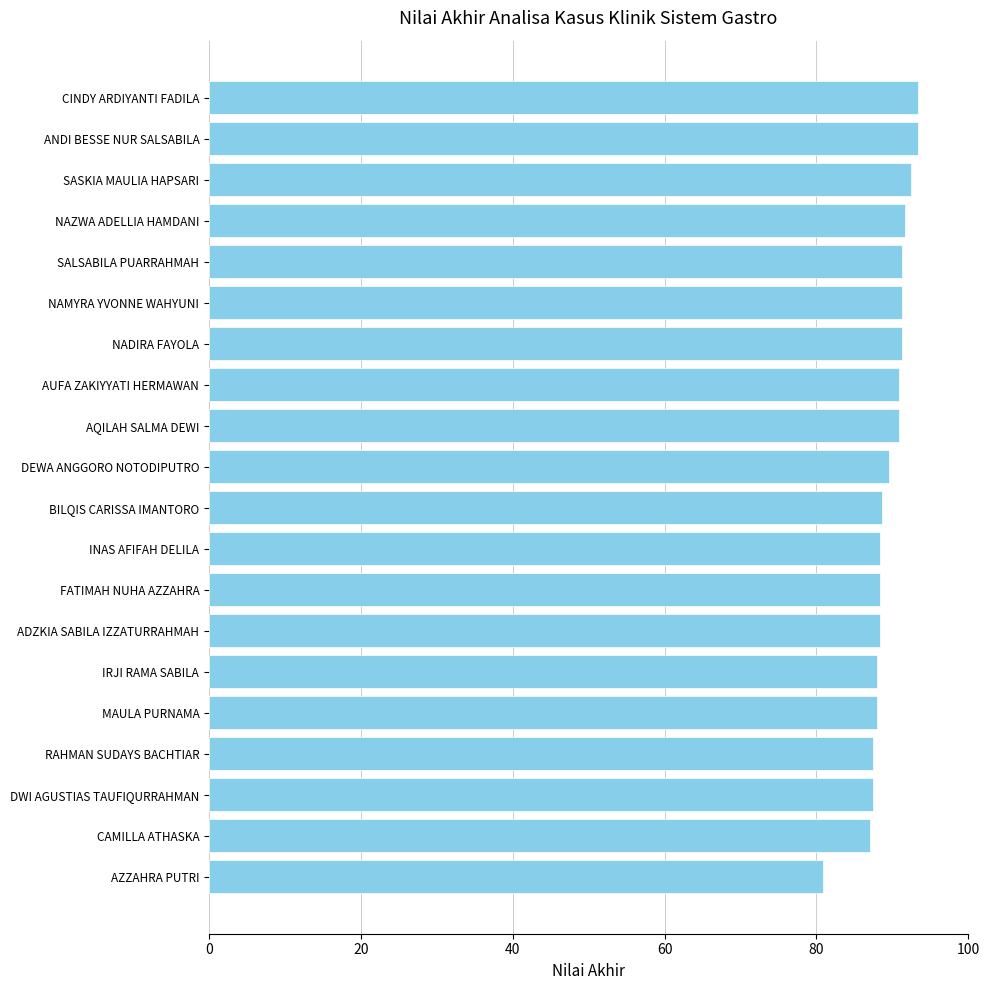

What is the ratio of the value at AUFA ZAKIYYATI HERMAWAN to the value at ANDI BESSE NUR SALSABILA?

1.0